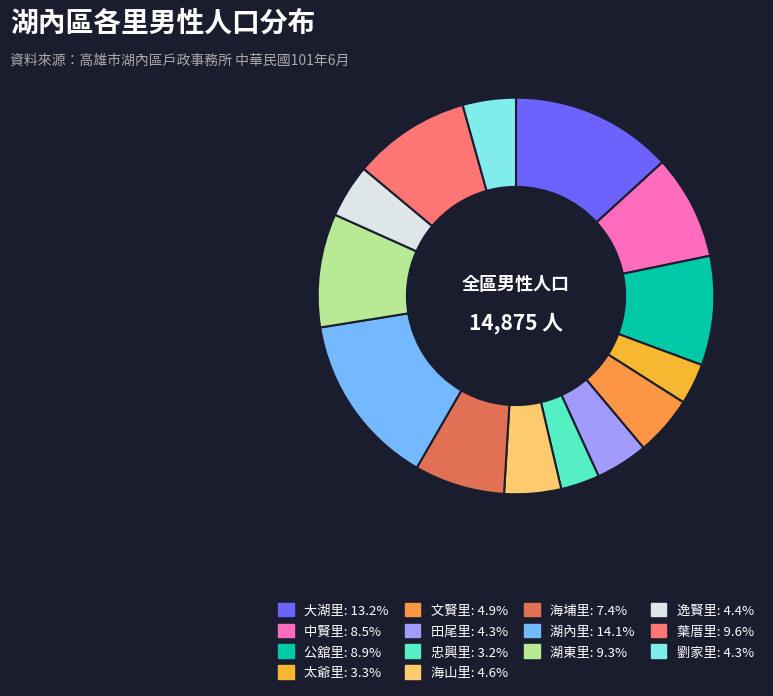

Rank the categories by value from highest to lowest.

湖內里, 大湖里, 葉厝里, 湖東里, 公舘里, 中賢里, 海埔里, 文賢里, 海山里, 逸賢里, 劉家里, 田尾里, 太爺里, 忠興里